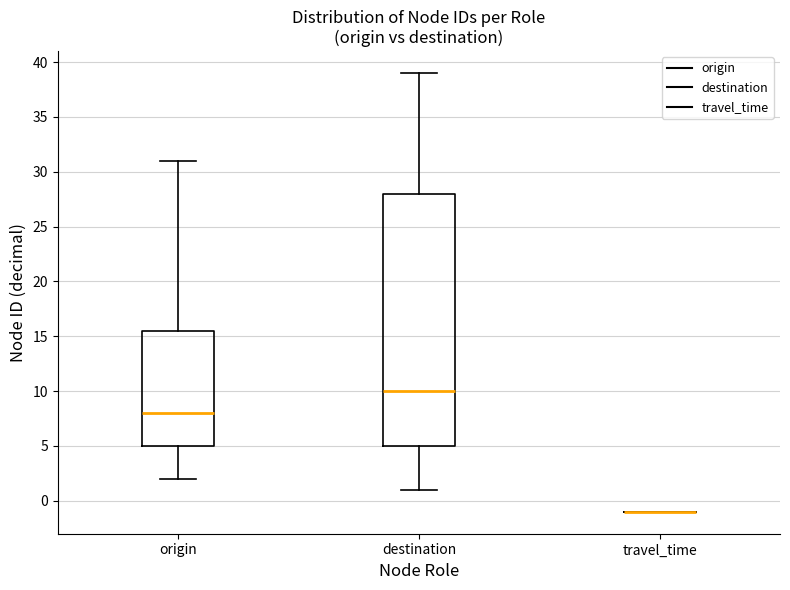

Reading left to right, transcribe this box plot: for each box, give where its median line is, the range the box spans, and where its two whiskers end, as read against the y-axis. The values are not printed on the chart, so give them approximately, as read against the axis.

origin: median 8.0, box 5.0 to 15.5, whiskers 2.0 to 31.0
destination: median 10.0, box 5.0 to 28.0, whiskers 1.0 to 39.0
travel_time: box collapsed to a line at -1.0, whiskers -1.0 to -1.0